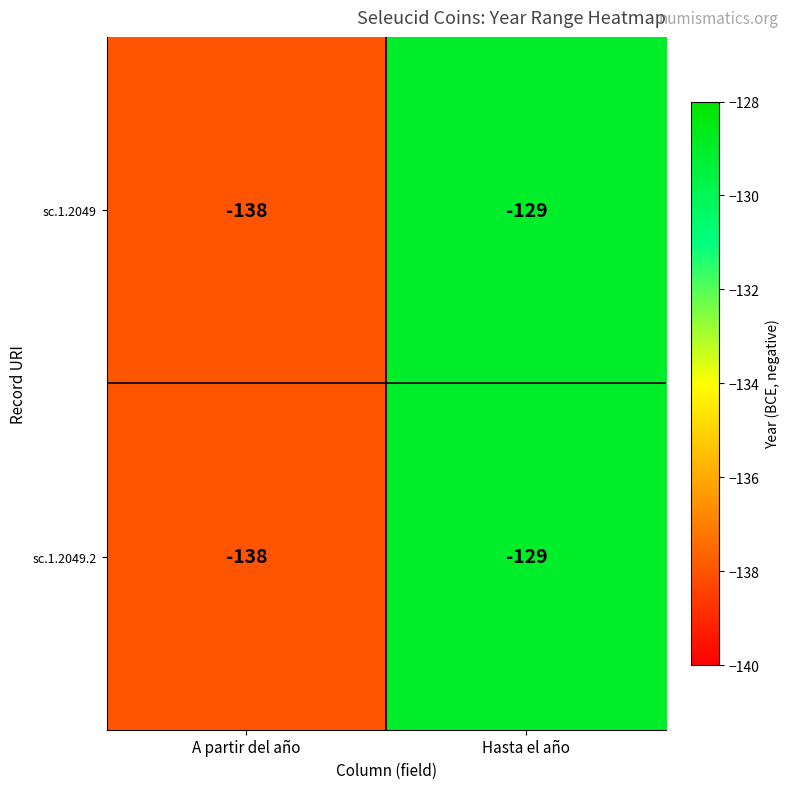

What is the total value across all series at Hasta el año?

-258